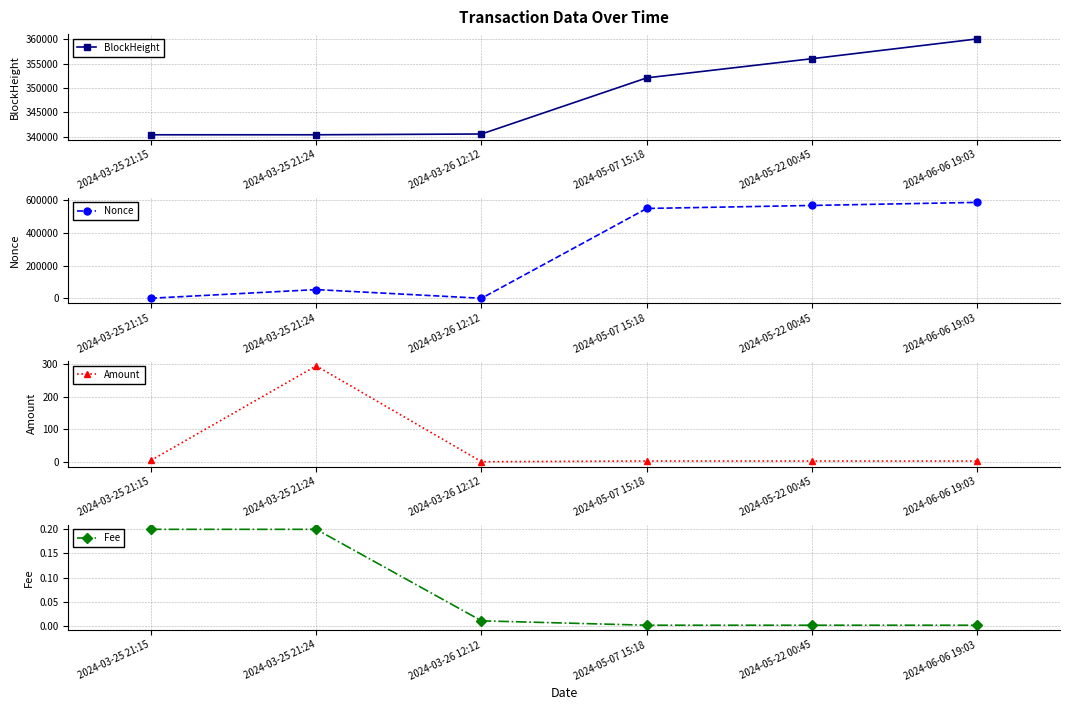

True or false: Amount has a value of 0.8 at 2024-05-07 15:18.

False